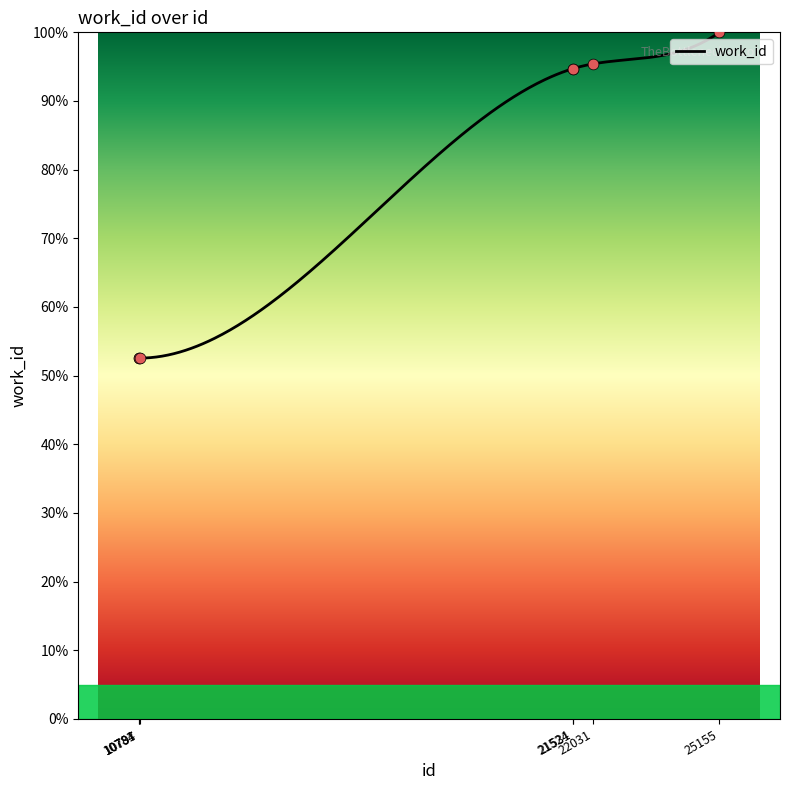

Between 25155 and 21524, which is larger?

25155